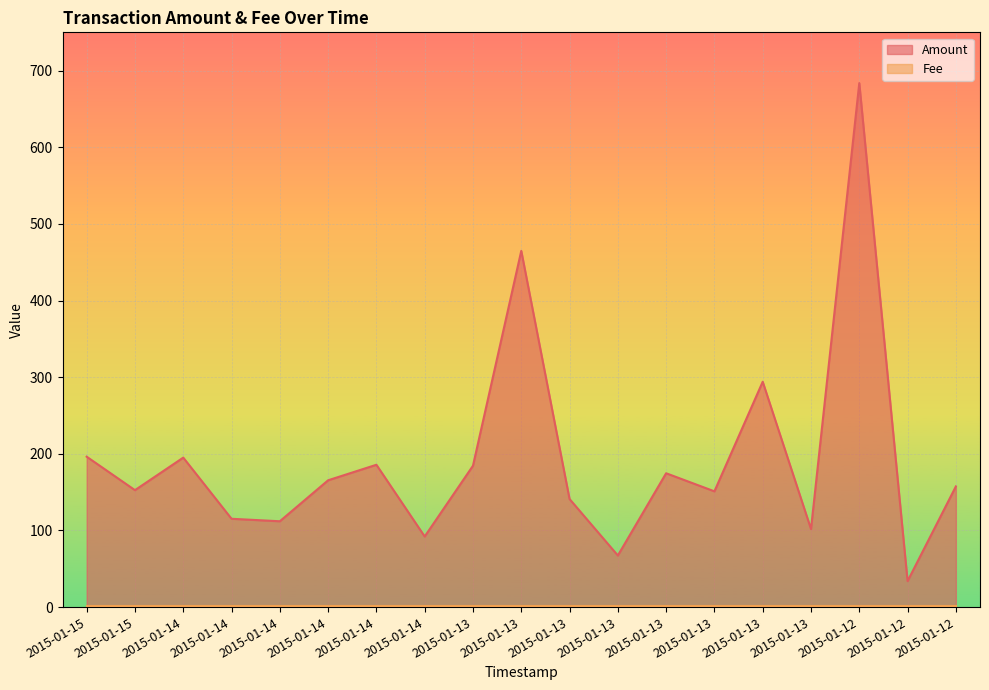

Which has a higher value, 2015-01-14 or 2015-01-12?

2015-01-12